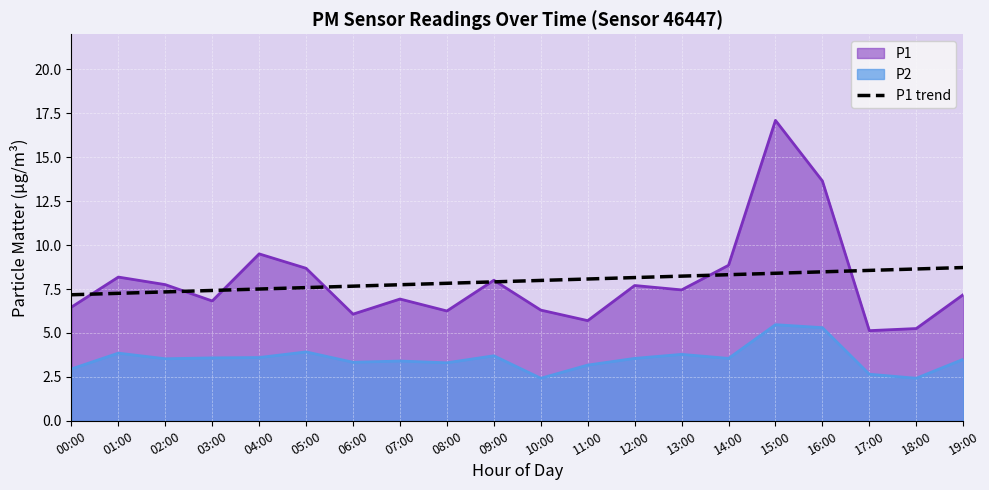

True or false: there are more than 1 points higher than both neighbors.

False